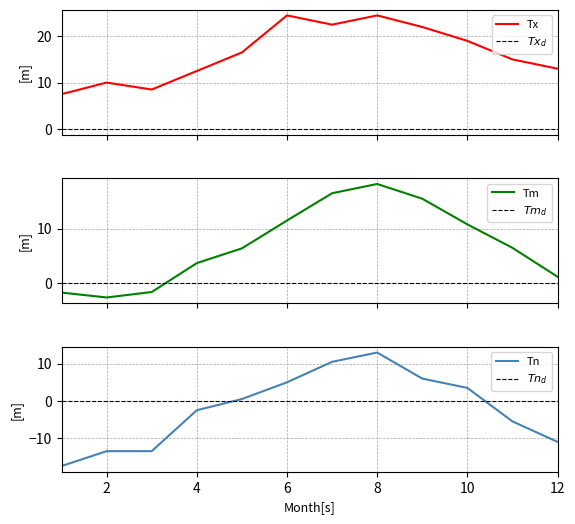

What is the value of the Tx point at the 3rd from the left?

8.5